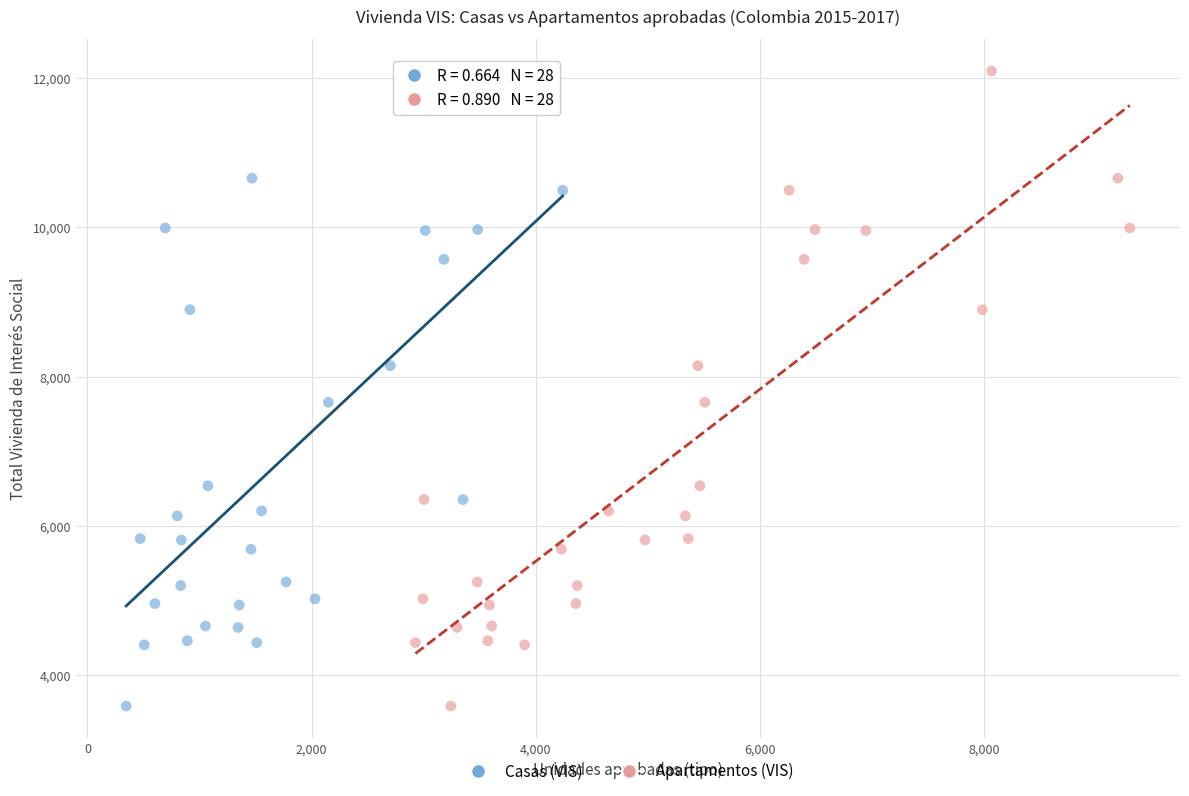

What are all the series names shown in the legend?

Casas (VIS), Apartamentos (VIS)